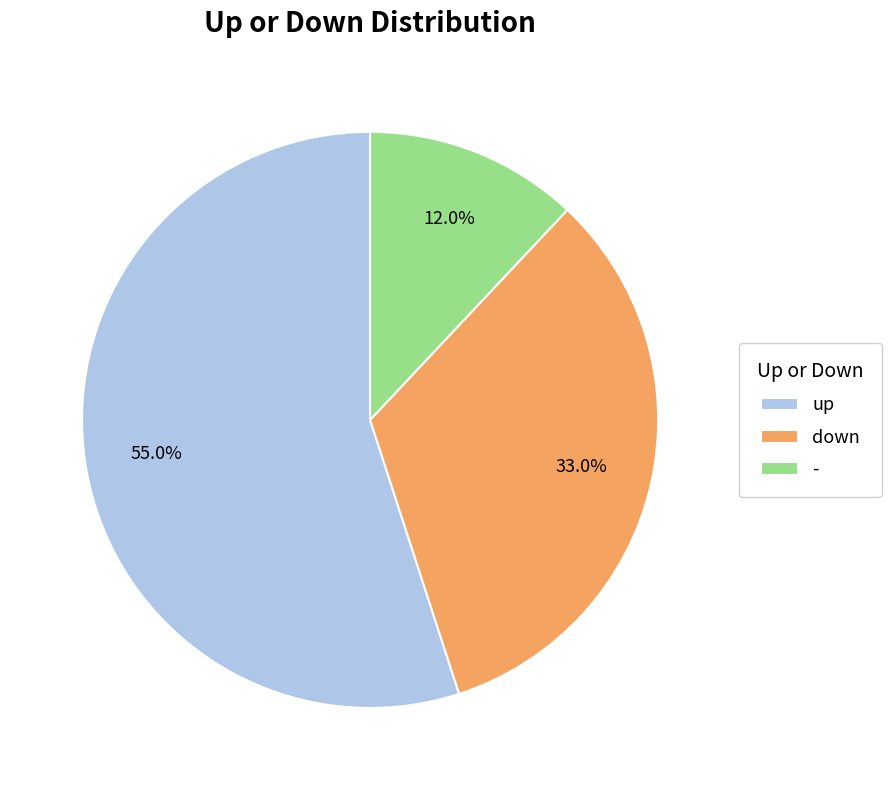

Is the sum of up and down greater than half?

Yes